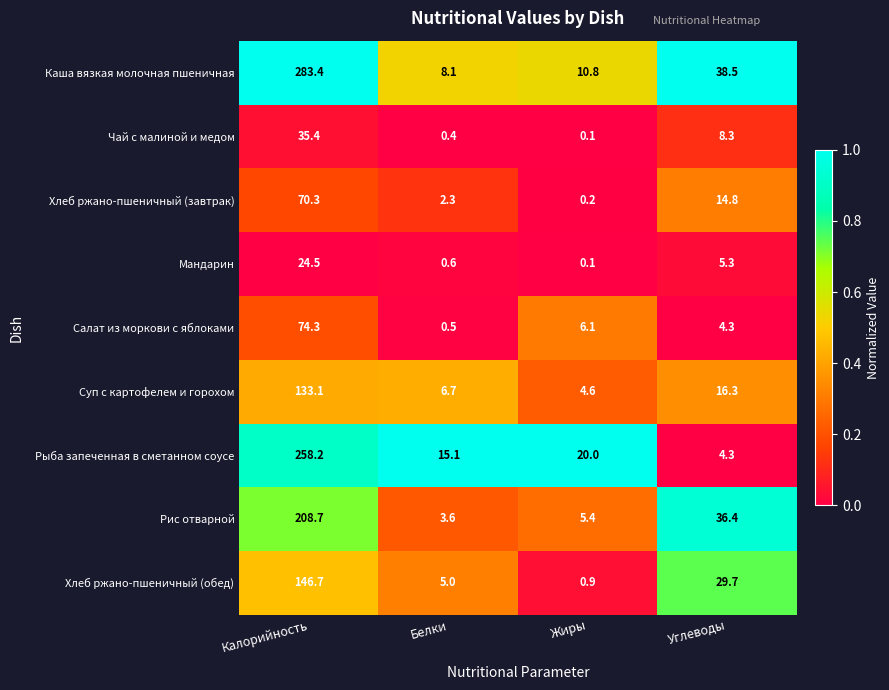

At which label does Мандарин first exceed 5?

Калорийность